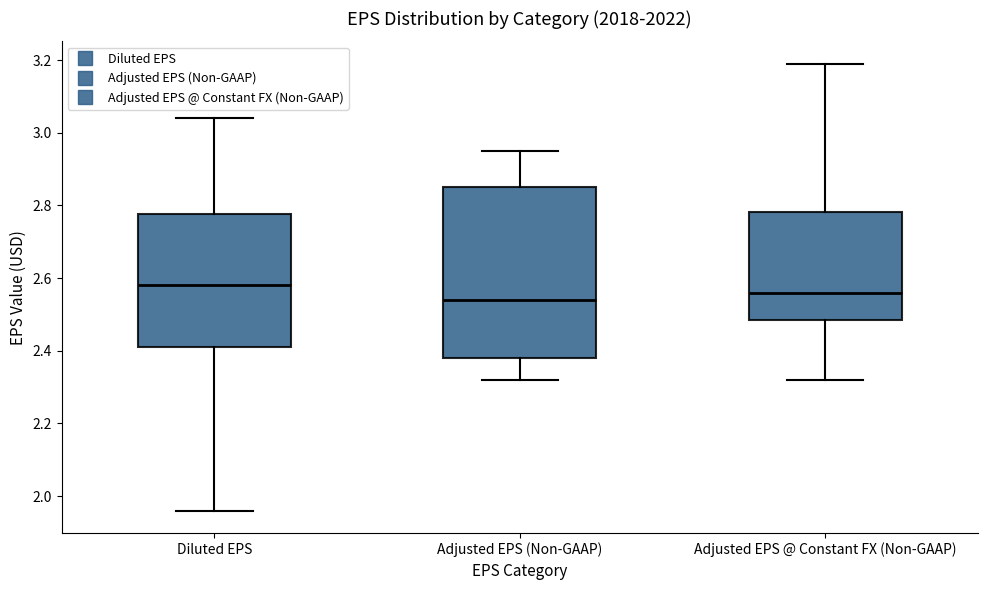

Comparing the boxes themselves (not the whiskers), which one is the tallest?

Adjusted EPS (Non-GAAP)